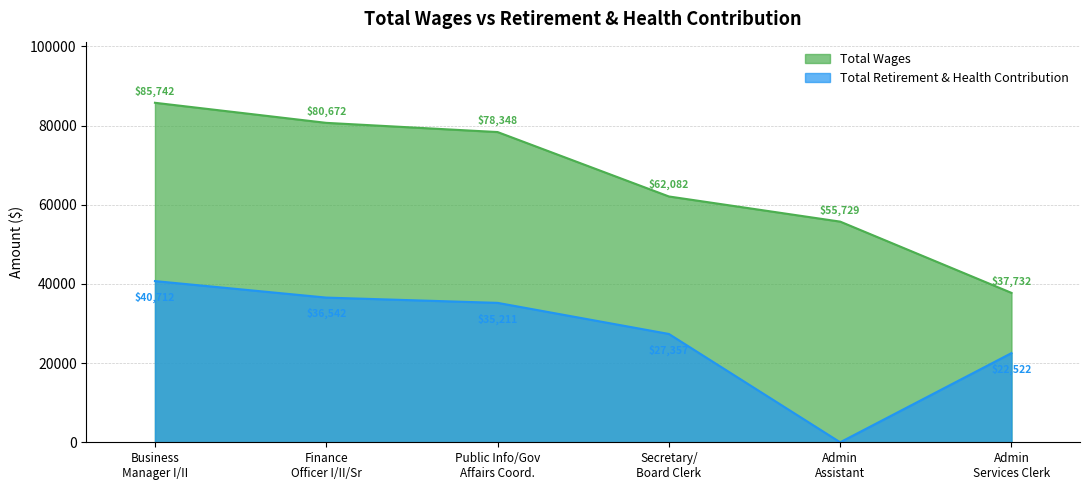

Which series has the largest range (max minus min)?

Total Wages